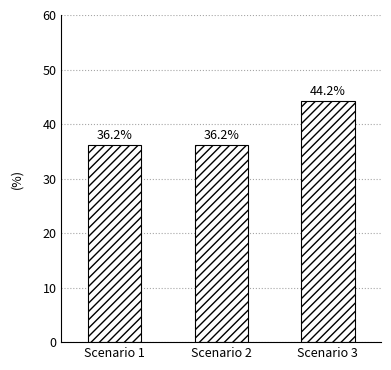

Reading left to right, what are all the values shown in this chart?

36.2	36.2	44.2